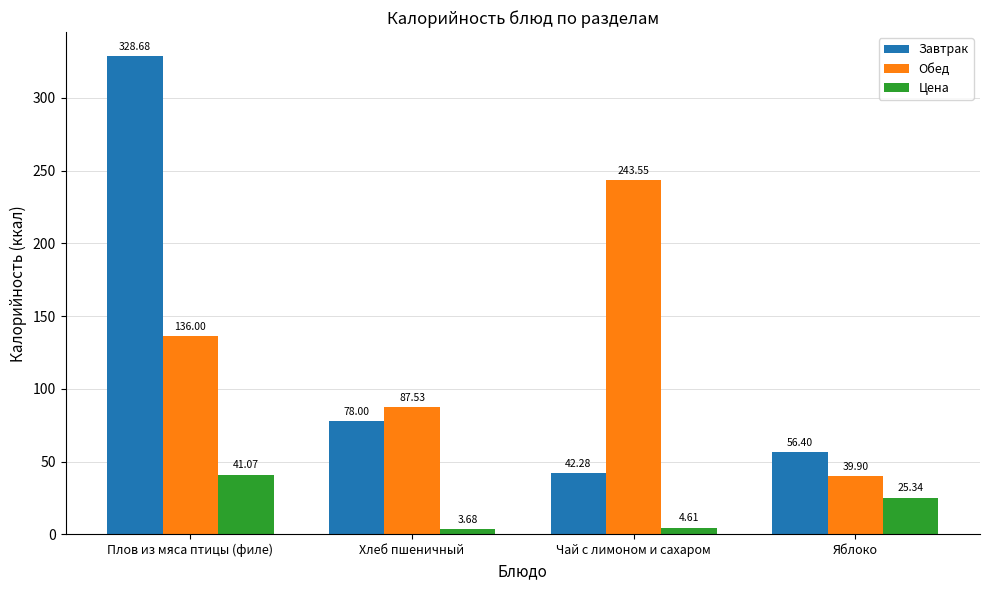

What is the average value of the Обед series?

126.7